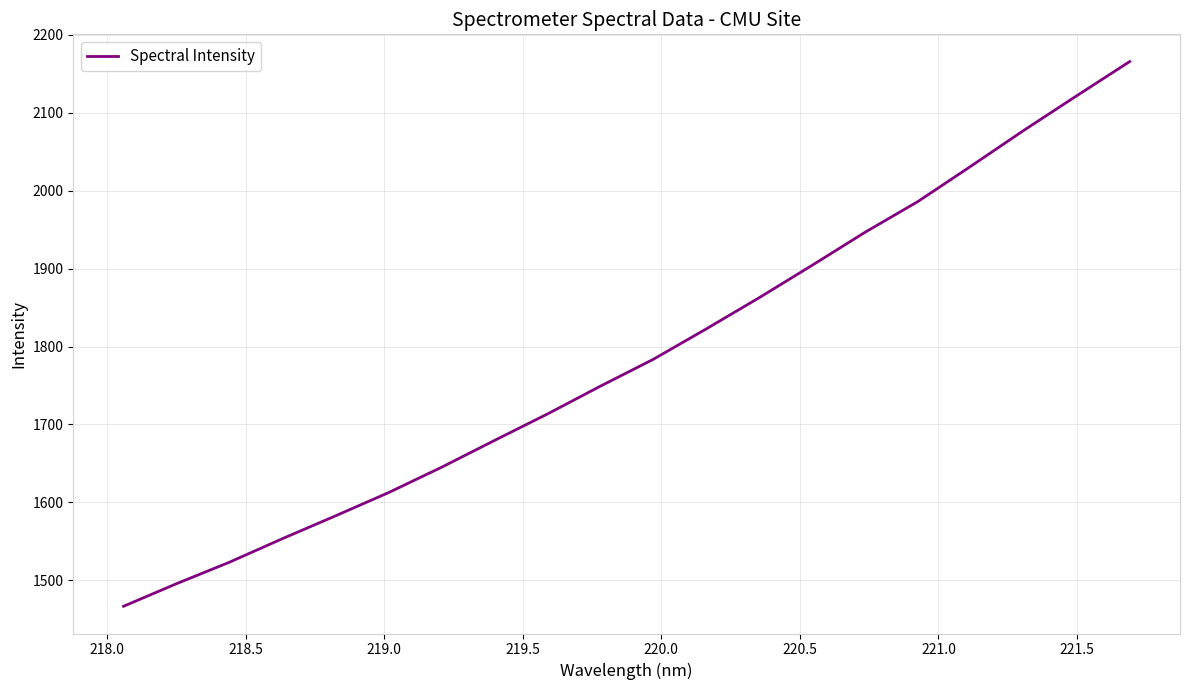

What is the sum of all values?

35722.9